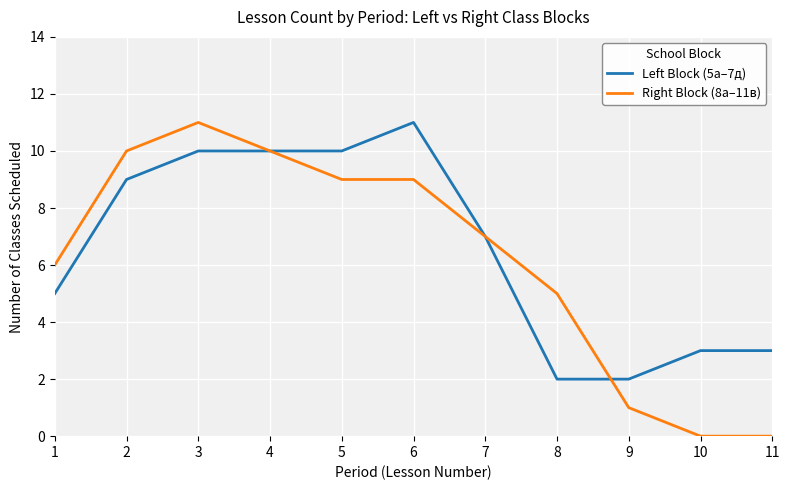

What is the greatest value displayed?

11